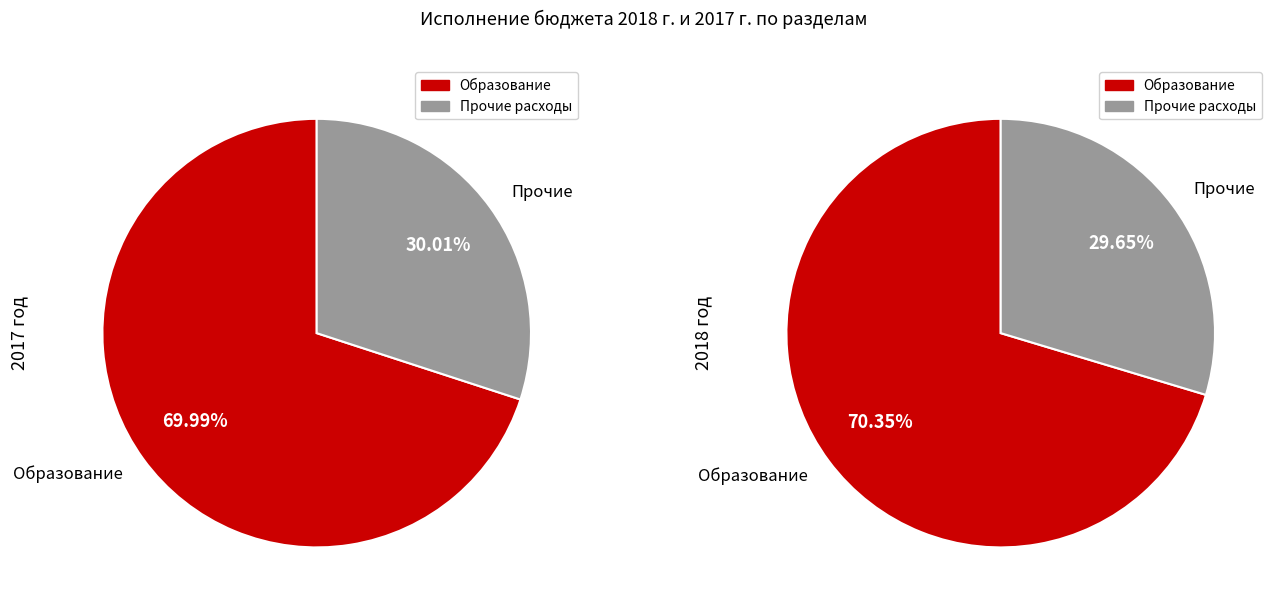

Does any single category account for the majority?

Yes